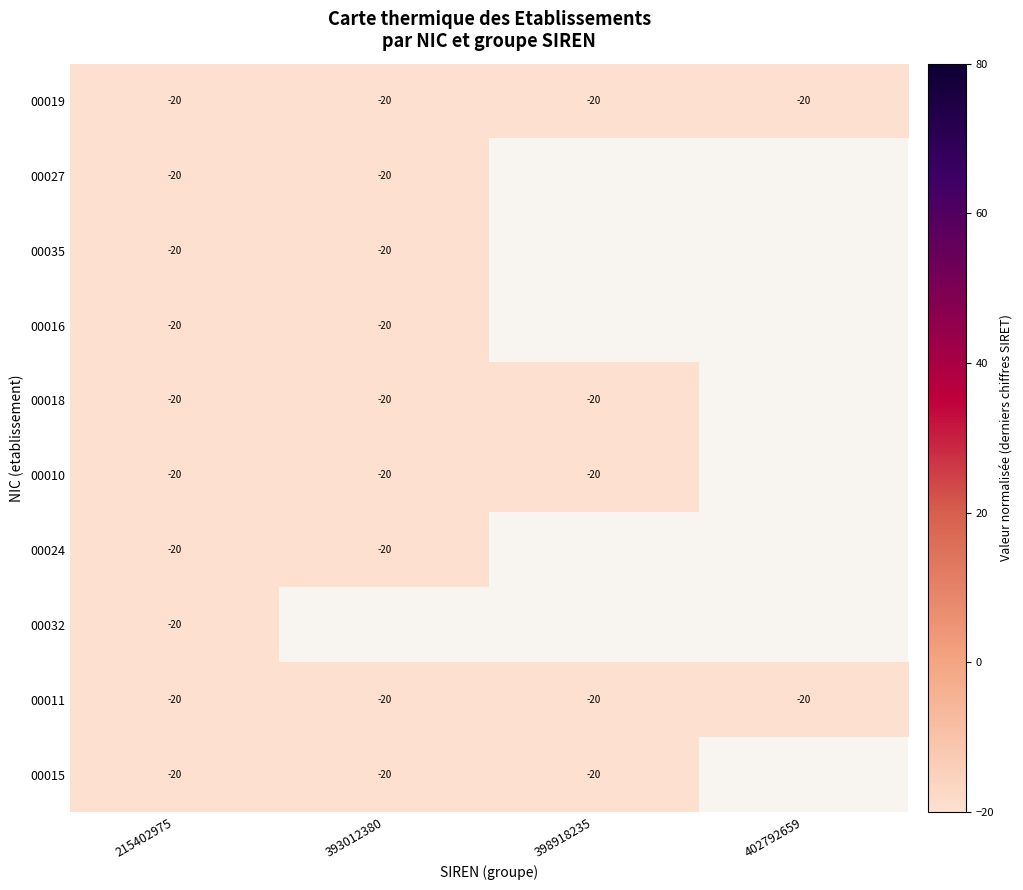

What is the greatest value displayed?

-20.0